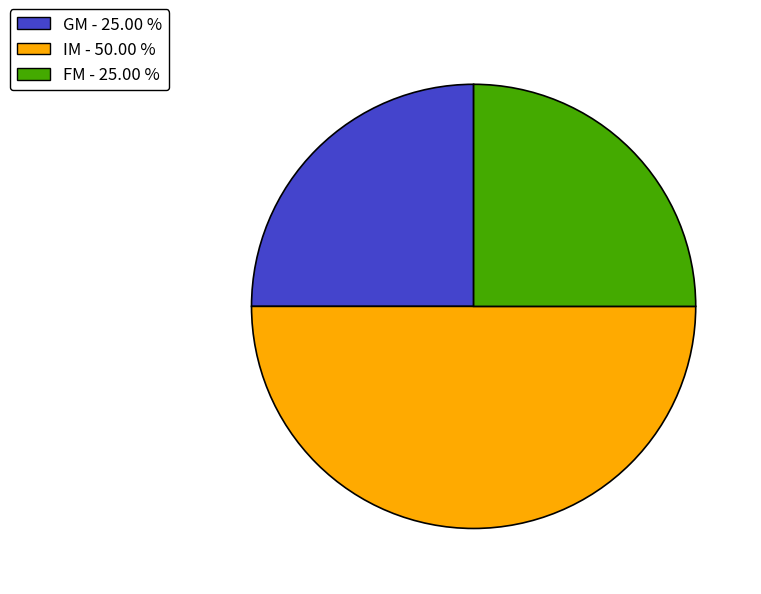

How many slices are in this pie chart?

3